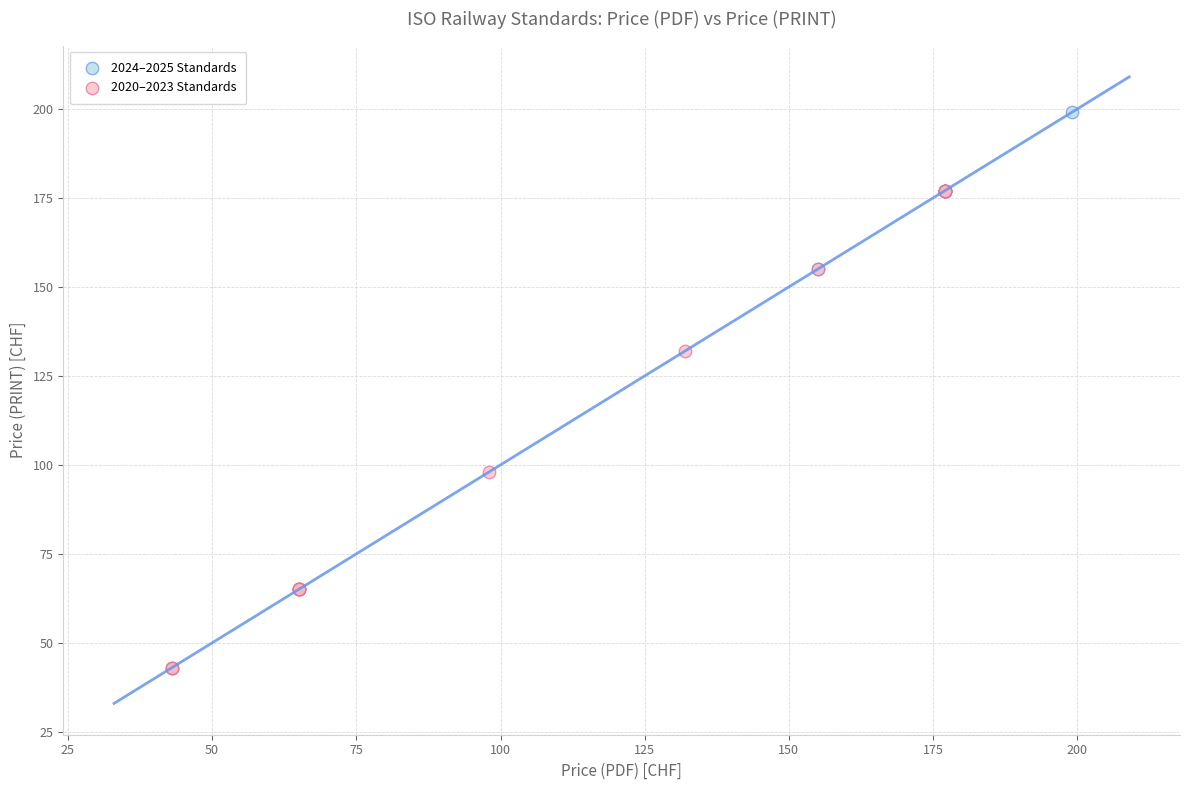

What are all the series names shown in the legend?

2024–2025 Standards, 2020–2023 Standards